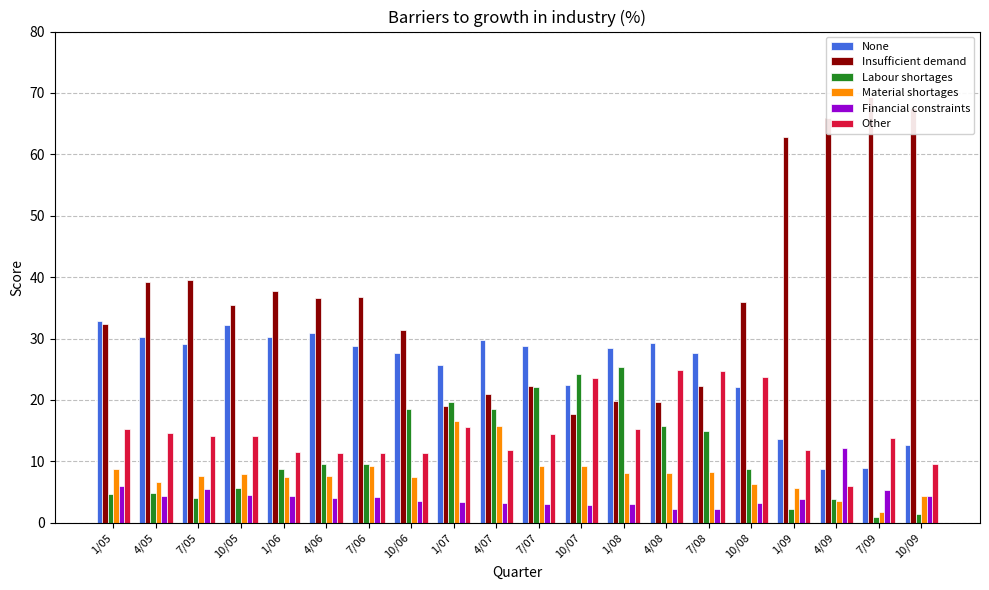

At which label does None first exceed 28?

1/05